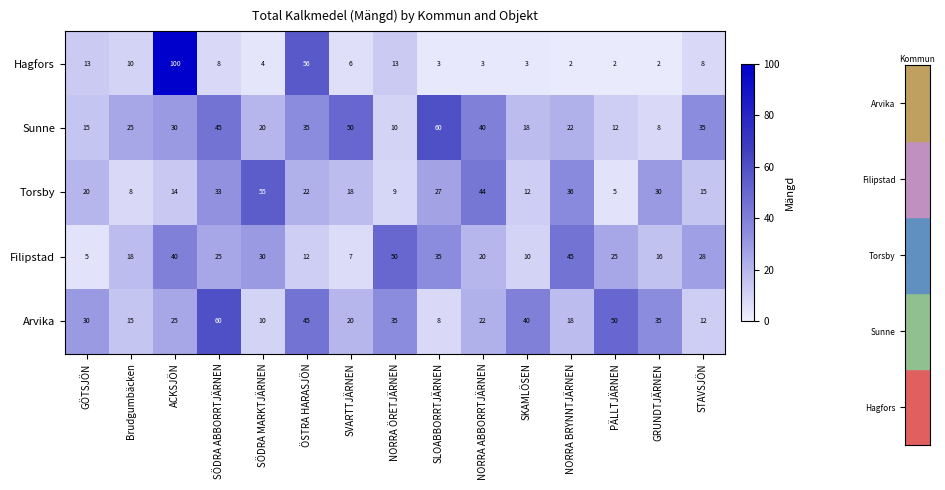

At which label does Hagfors reach its peak?

ACKSJÖN